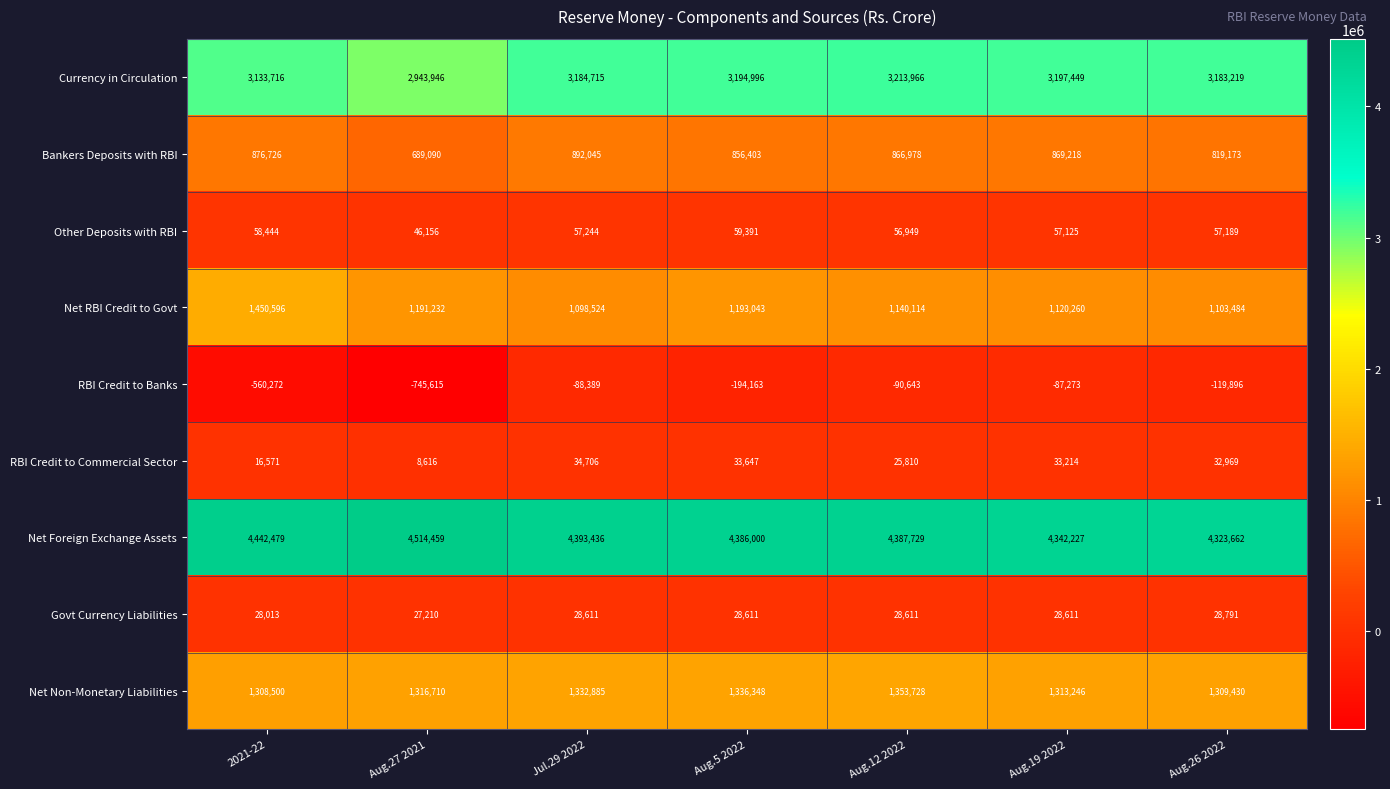

True or false: Net RBI Credit to Govt has a value of 1450596 at 2021-22.

True